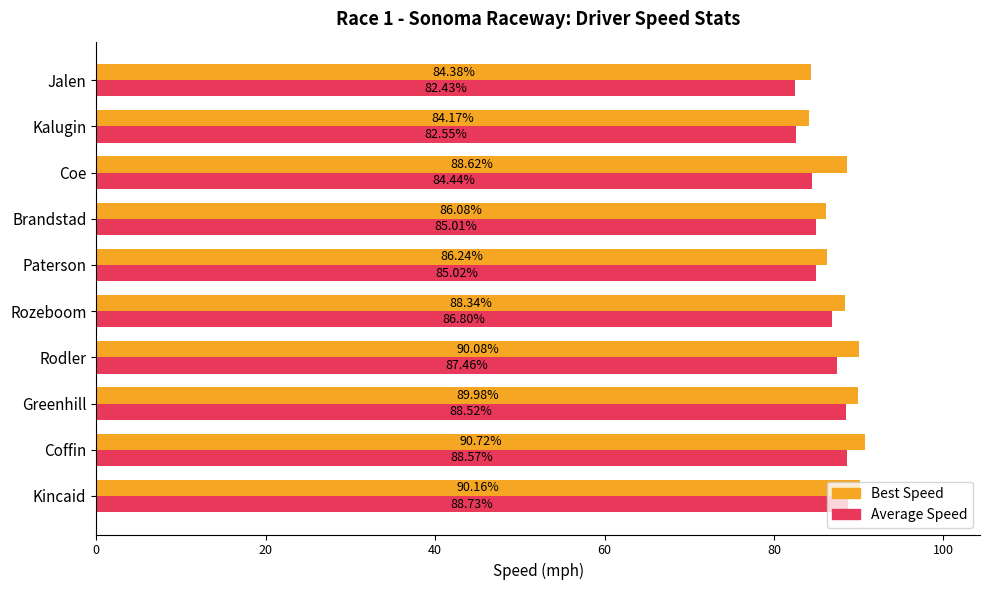

What is the minimum value for Average Speed?

82.4